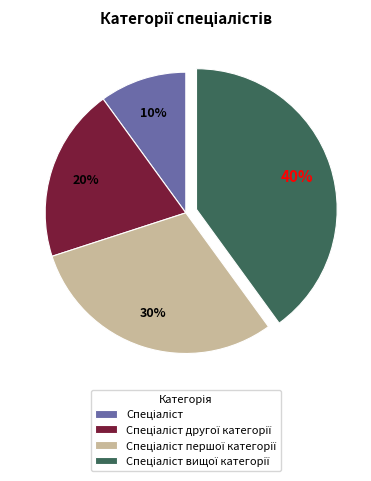

Does any single category account for the majority?

No